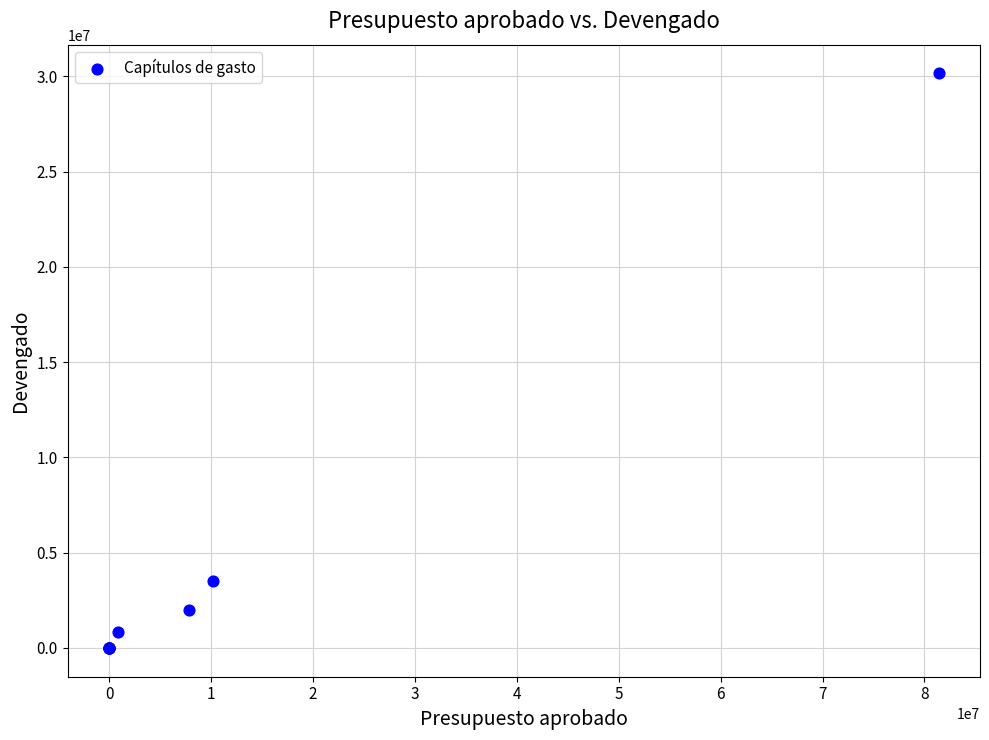

What Y value in the scatter plot is closest to 15077898?

3526944.5